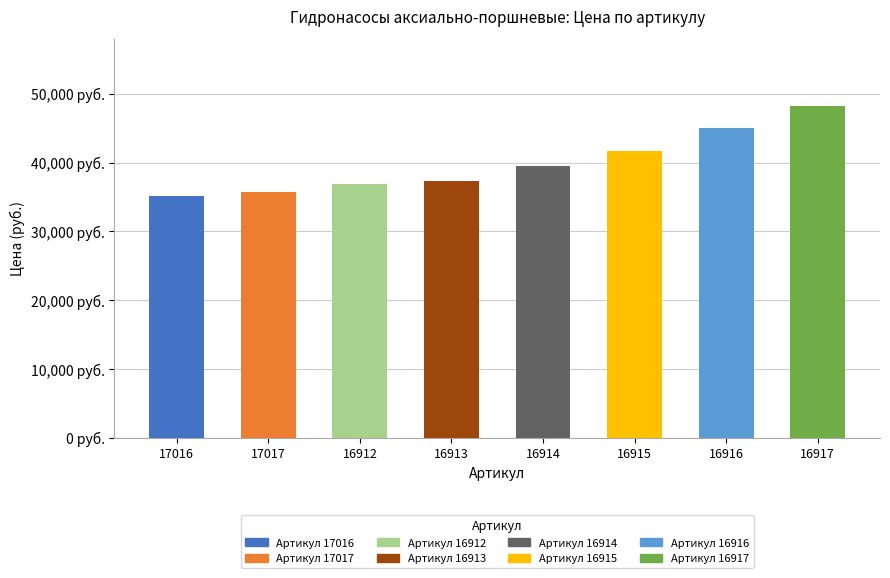

List the labels in order of value, smallest first.

17016, 17017, 16912, 16913, 16914, 16915, 16916, 16917